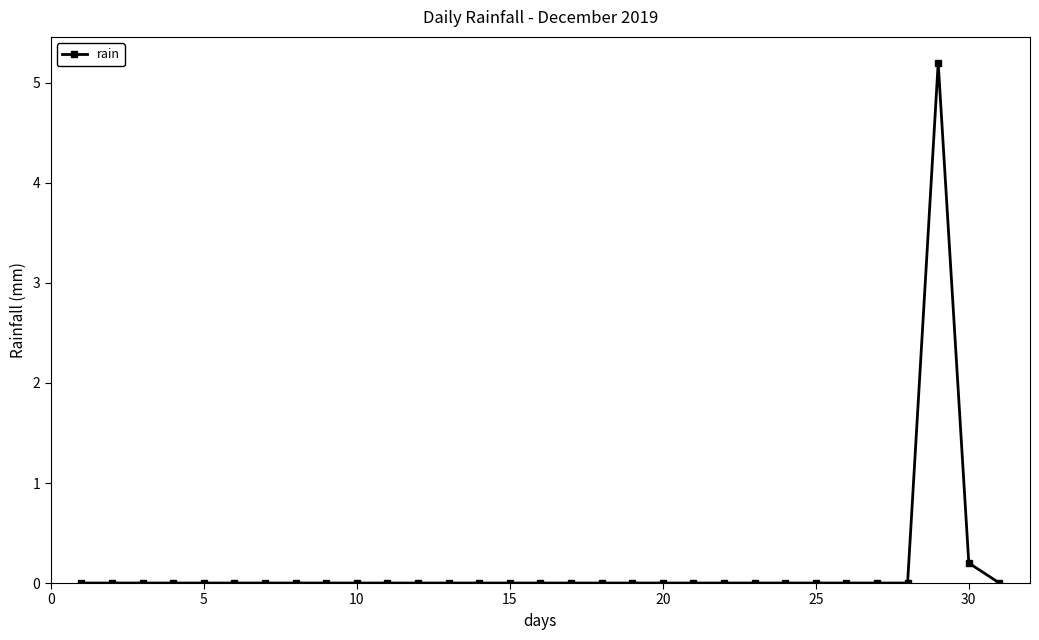

What is the value of the 29th point from the left?

5.2